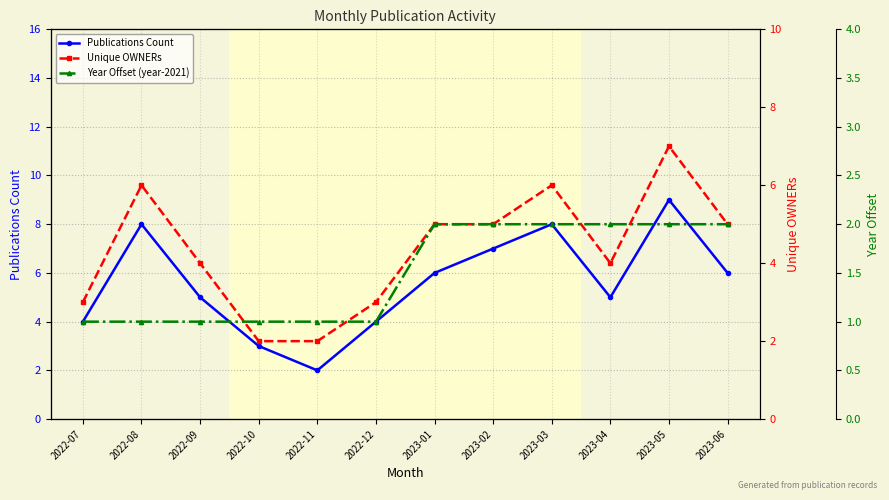

What position from the left is 2023-04?

10